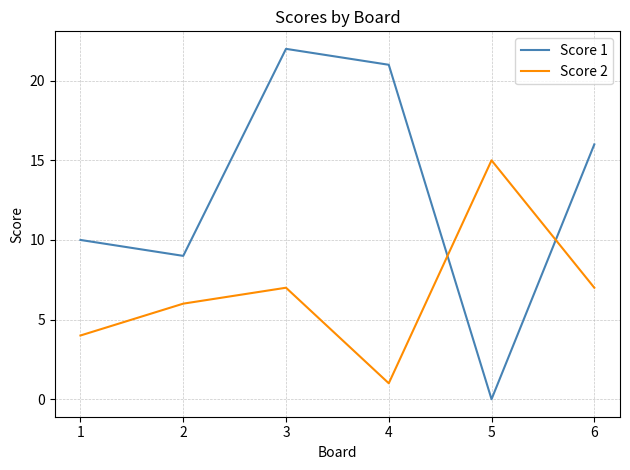

At which category does Score 1 reach its first local valley?

2